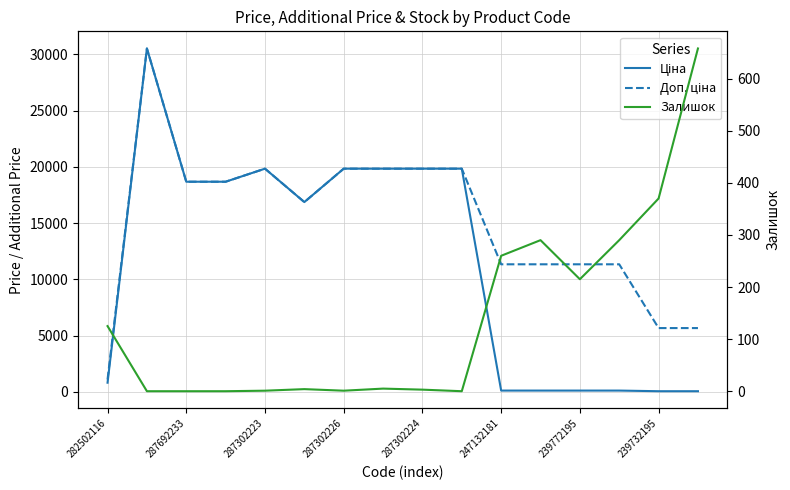

What is the sum of all Залишок values?

2222.0